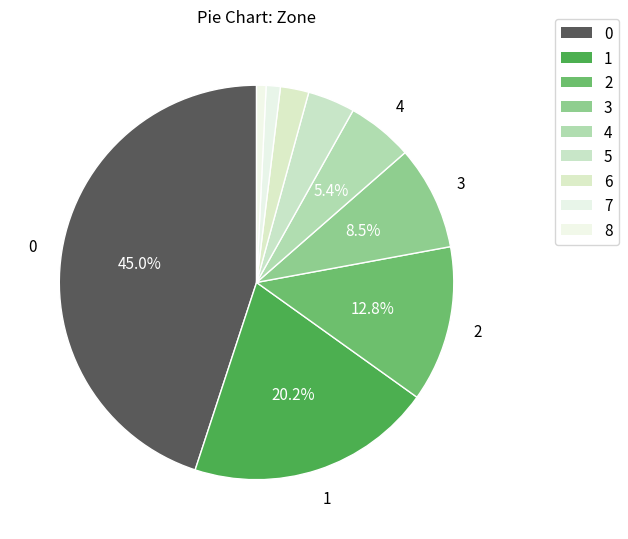

Does 0 represent more than half of the total?

No